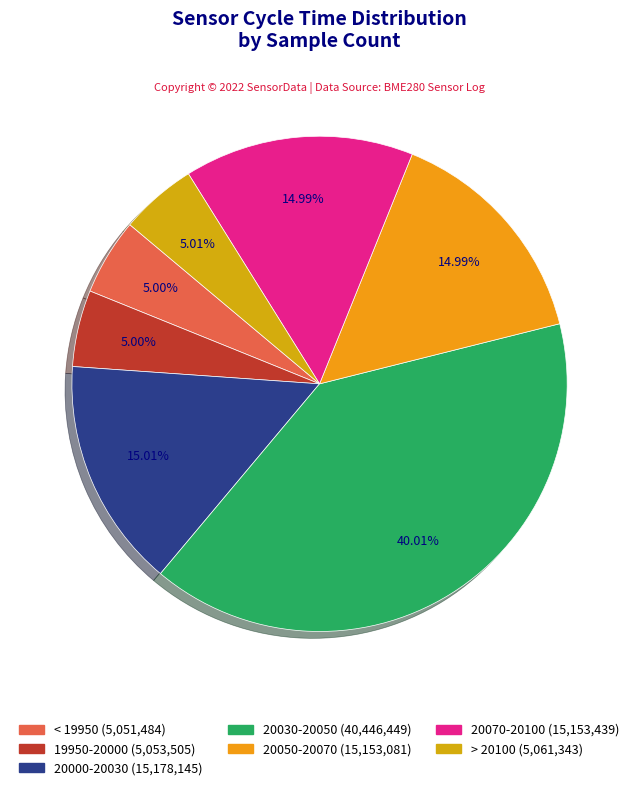

How many slices are in this pie chart?

7